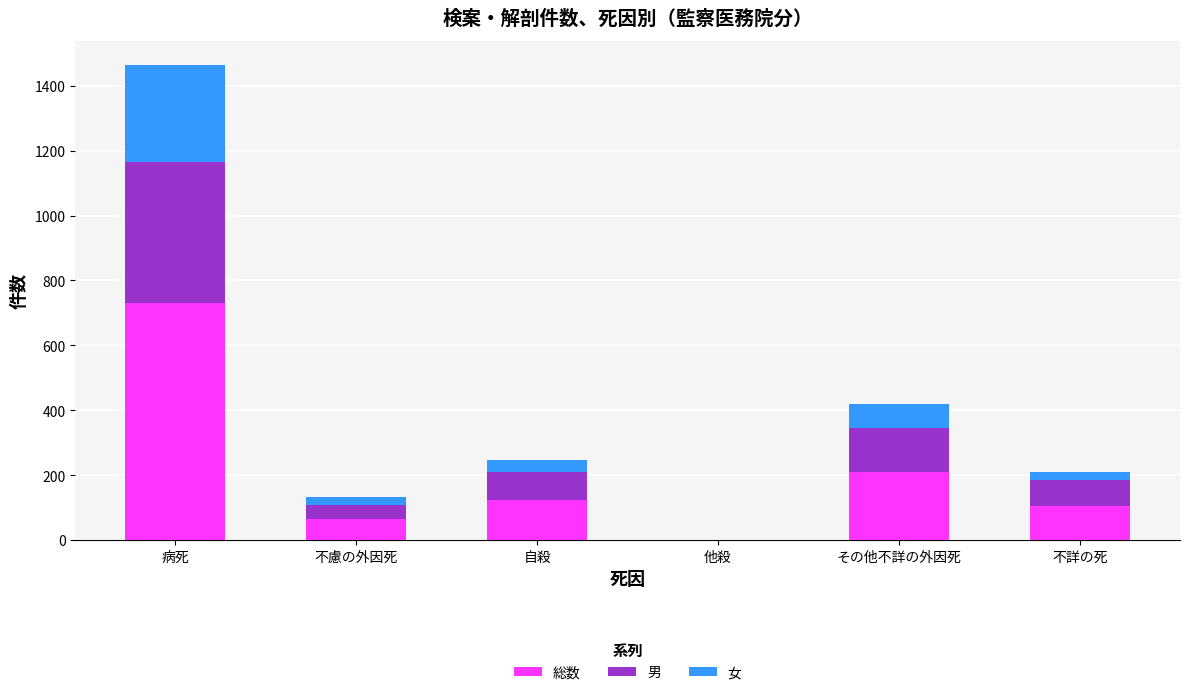

Is it true that 総数 equals 105 at 不詳の死?

True